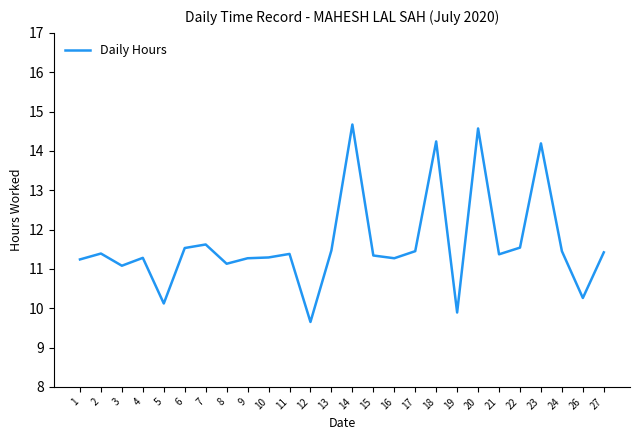

The chart shows a value of 21.4 at 18. True or false?

False